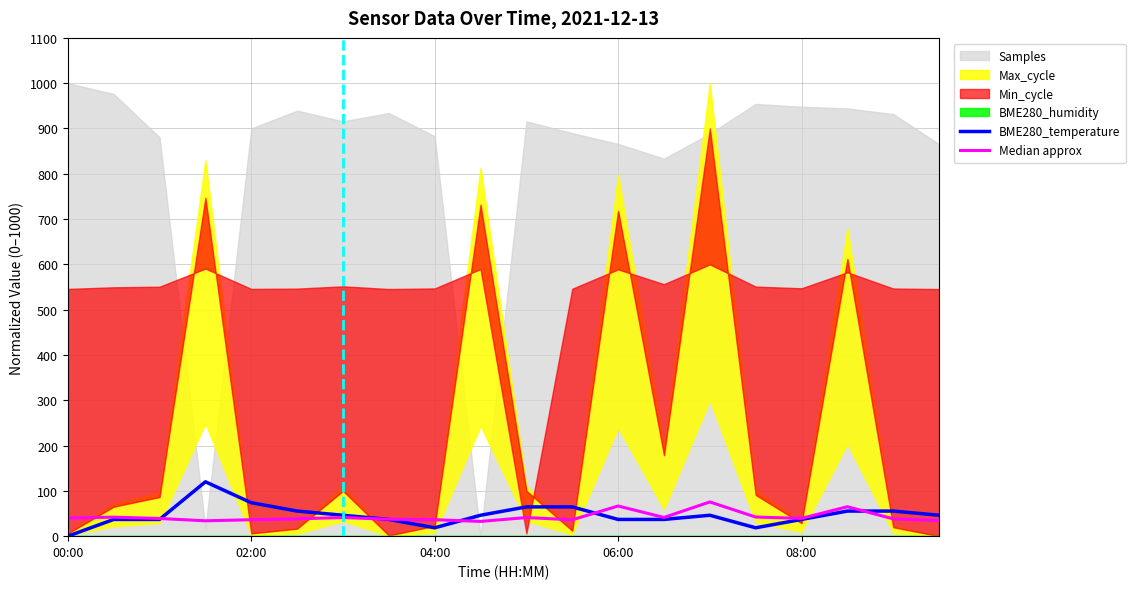

Count the number of categories in the chart.

20